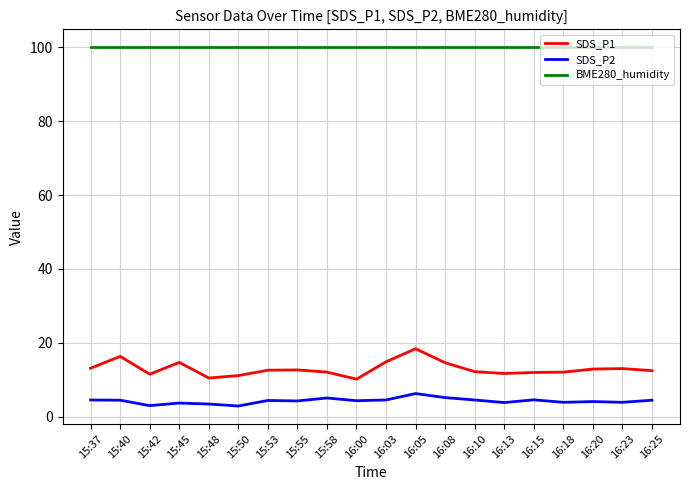

The SDS_P1 series shows 10.5 at 15:48. True or false?

True